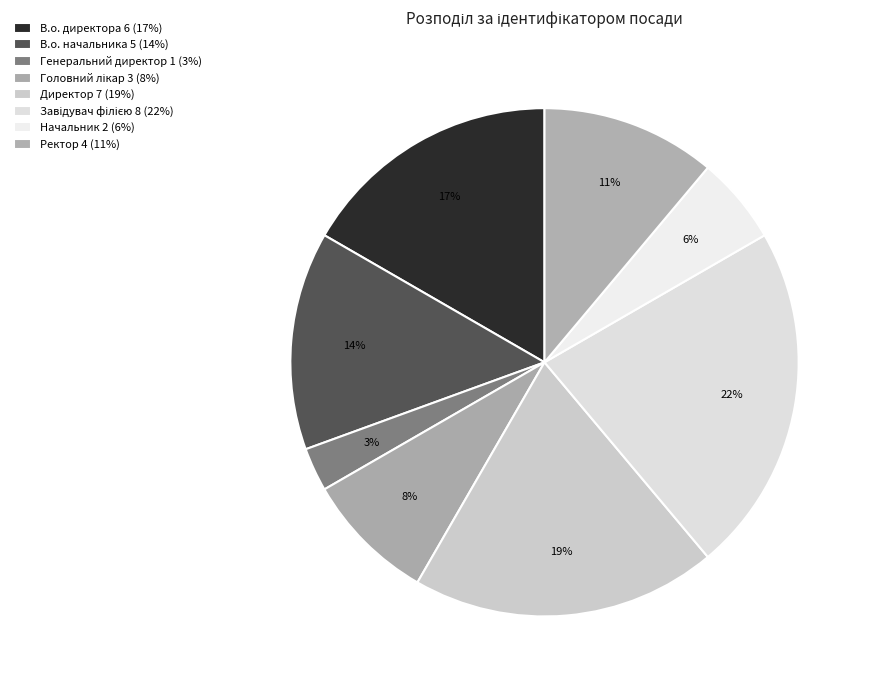

Which category has the biggest portion of the pie?

Завідувач філією